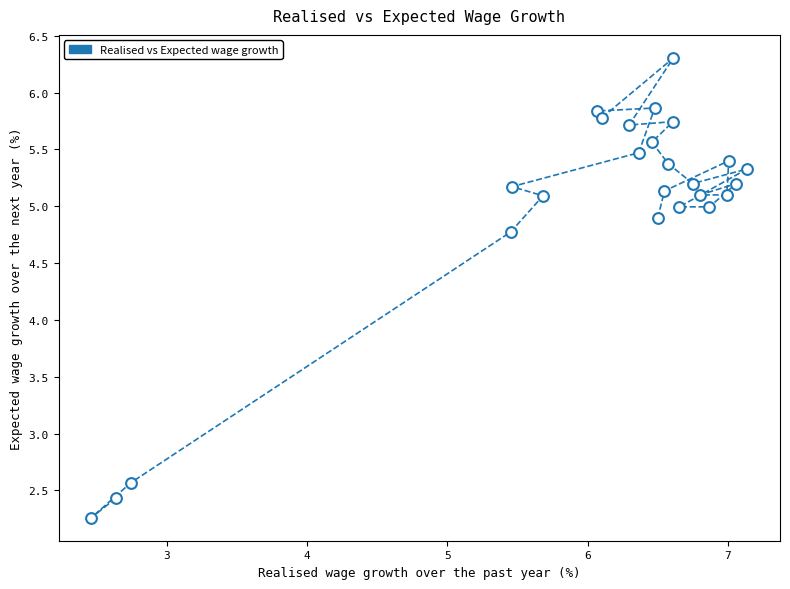

What is the range of Y values (max minus min)?

4.0